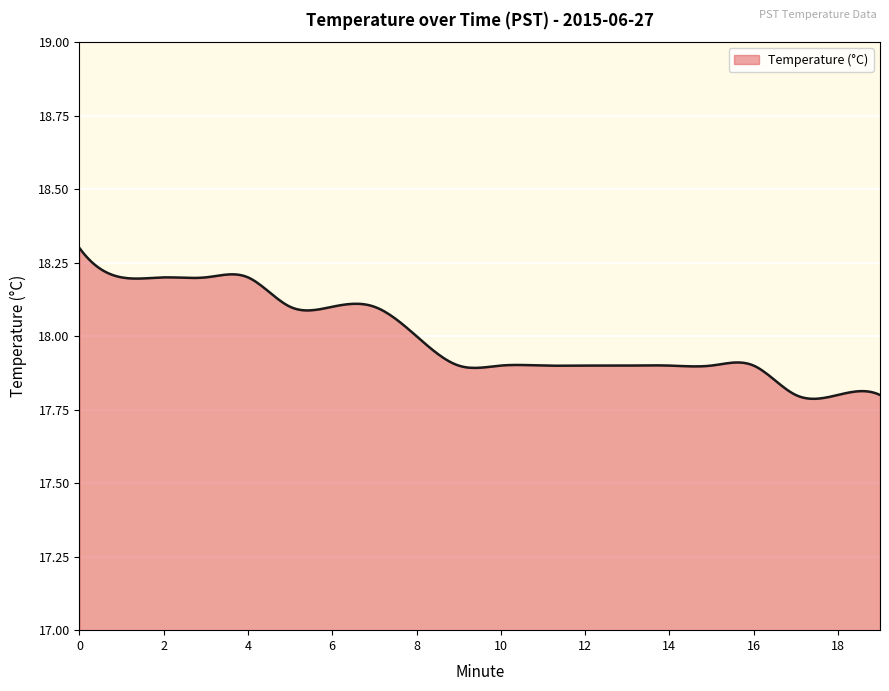

How many lines are shown in the chart?

1